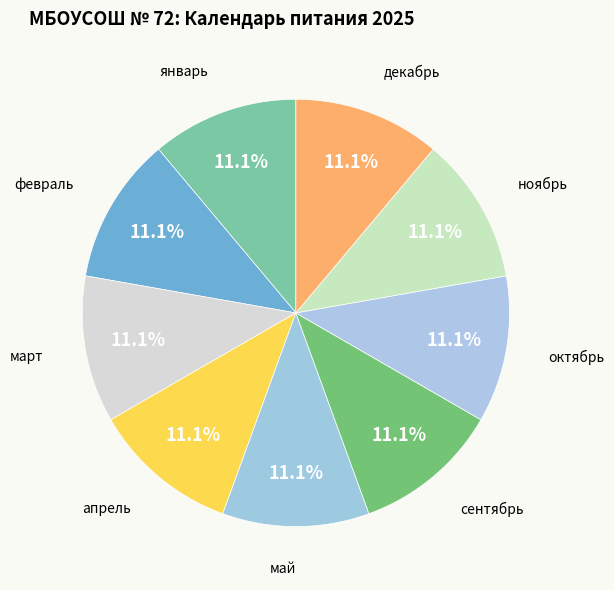

Approximately how many times larger is the value at май compared to сентябрь?

1.0